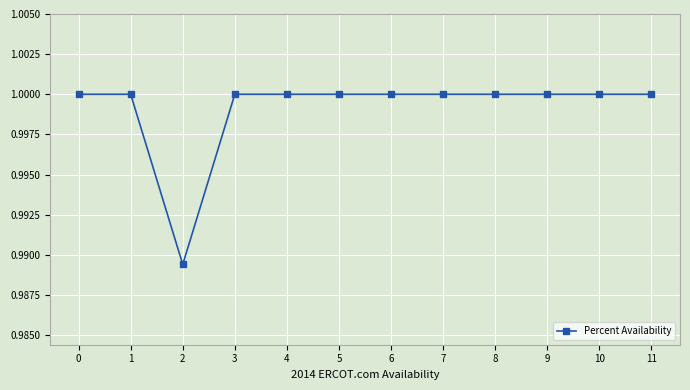

The value at 5 is 1.0. True or false?

True